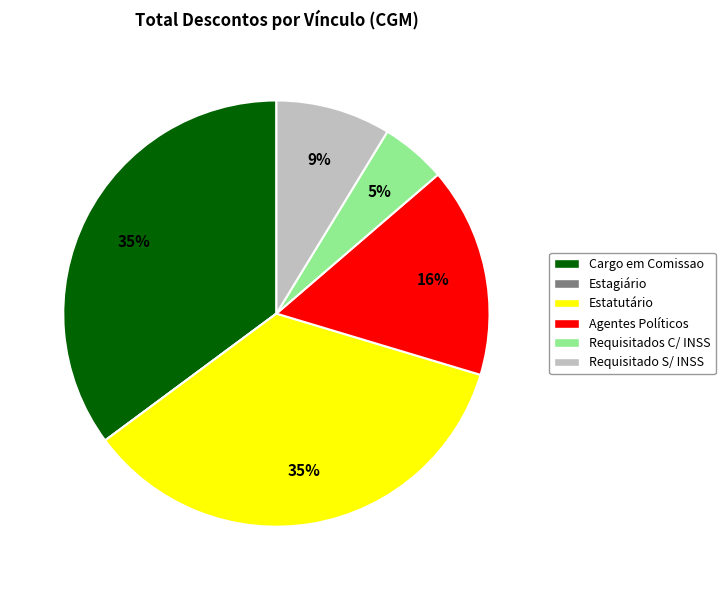

Does Requisitado S/ INSS account for over 50% of the chart?

No